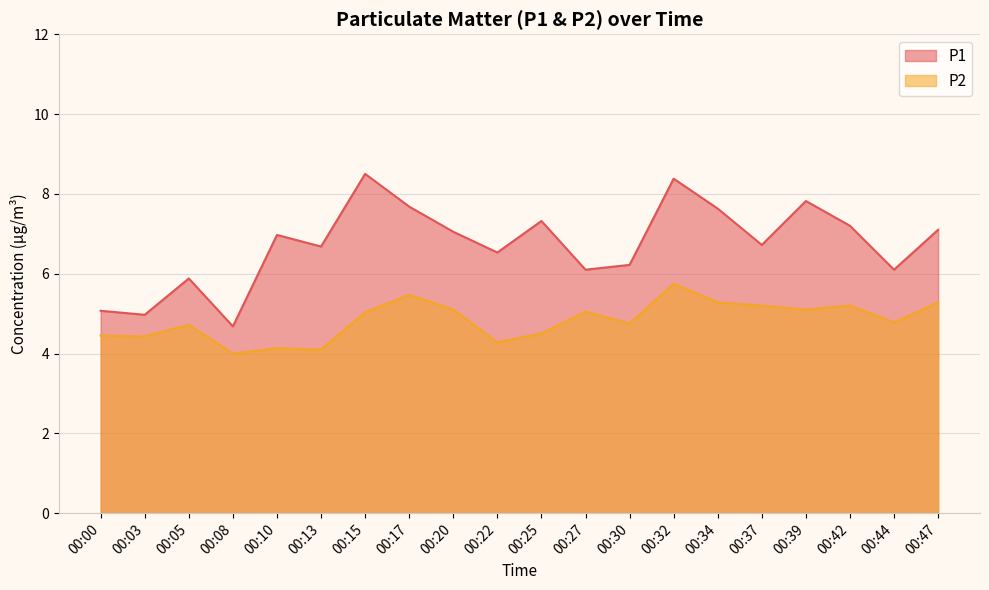

How many values in the P2 series are below 5?

10